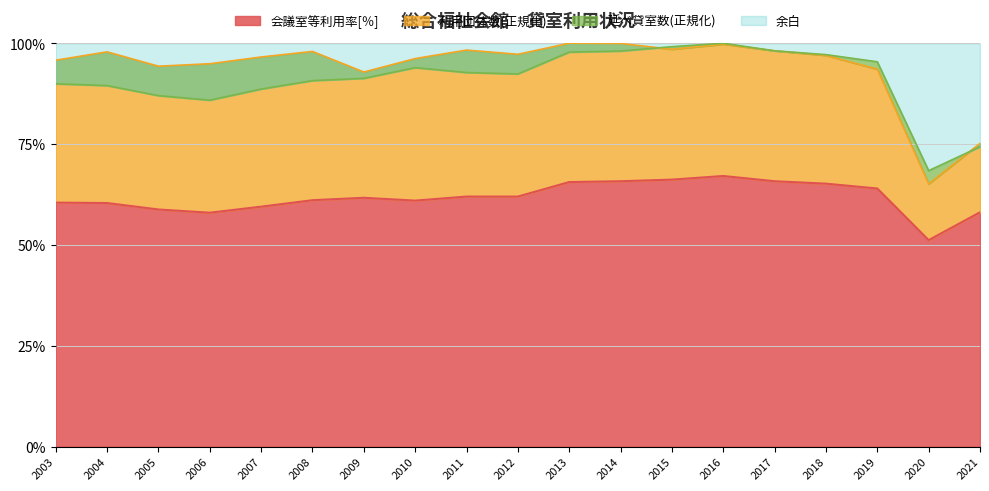

Where does the 利用団体数 series first go above 96?

2004